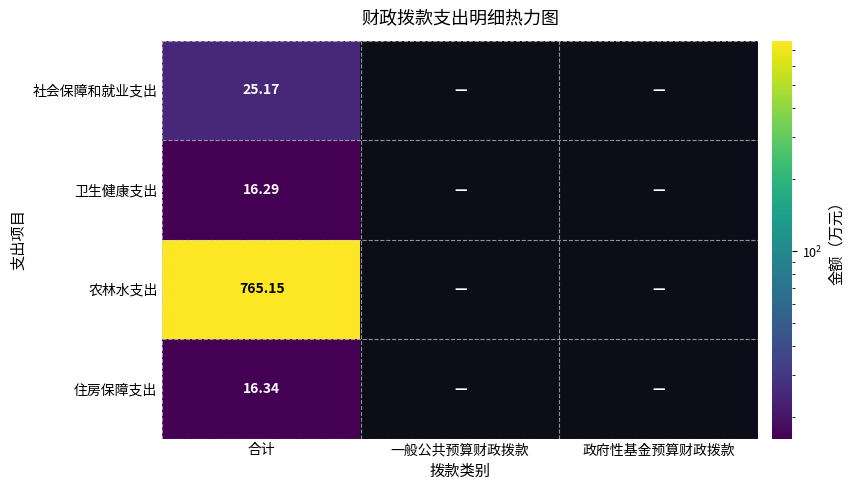

The value of 卫生健康支出 at 合计 is 25.1. True or false?

False